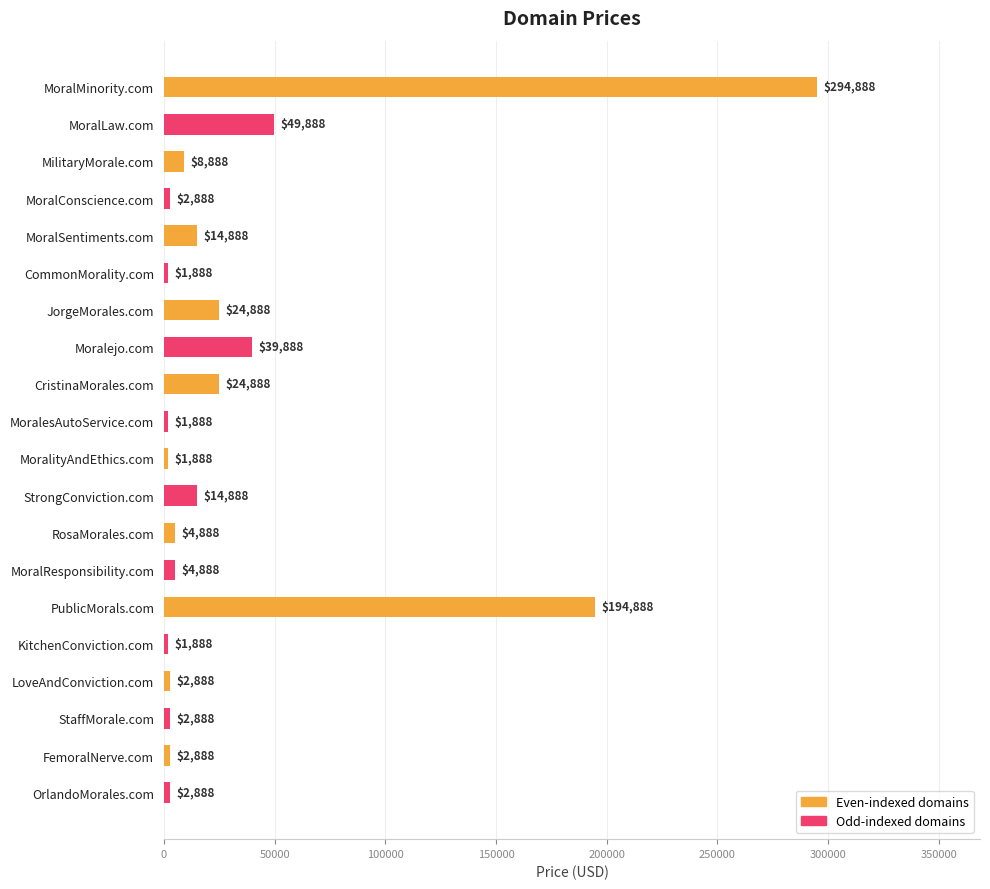

What is the change in value from MoralLaw.com to MoralConscience.com?

-47000